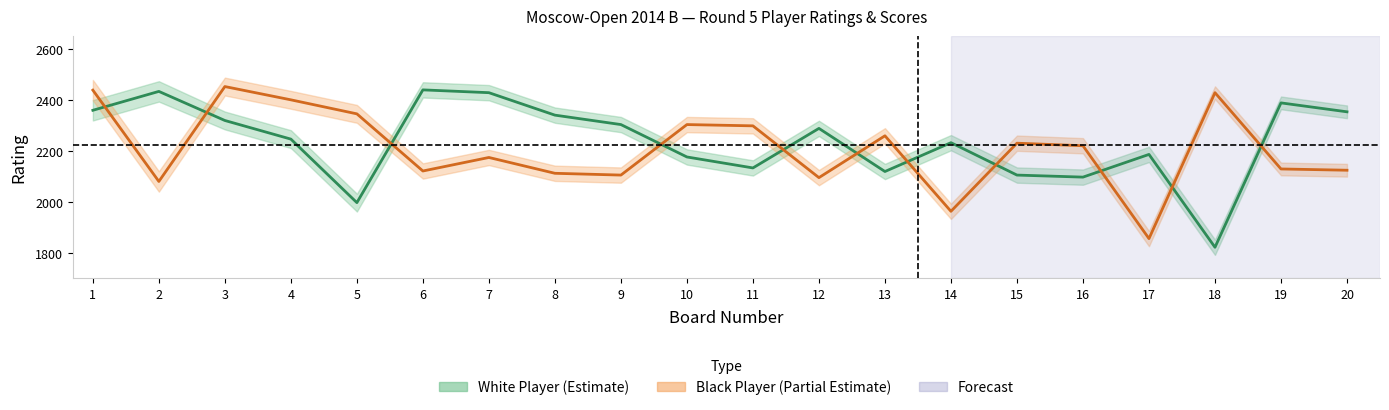

After their last crossing, which series has the higher values: black_rating or white_rating?

white_rating